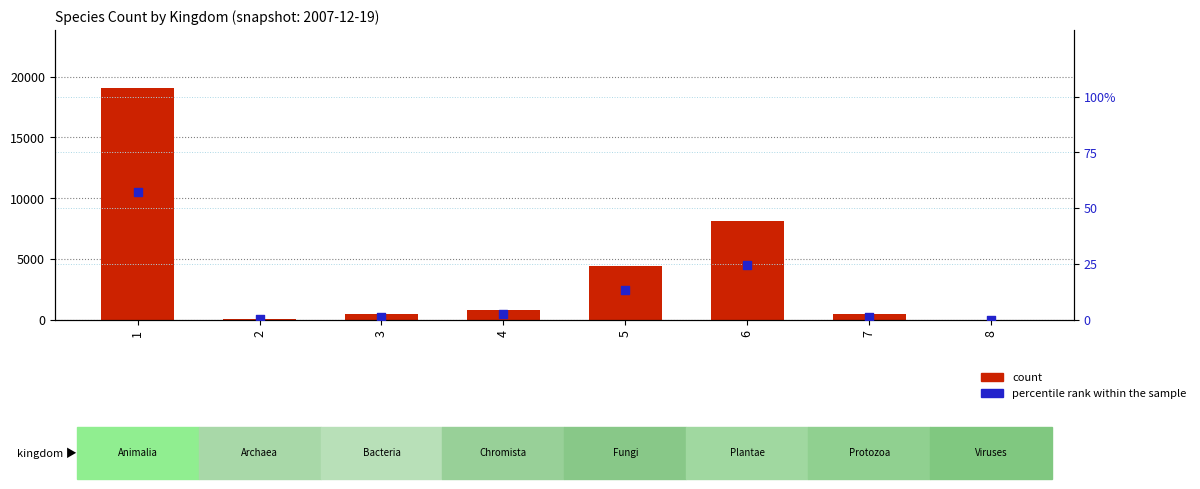

Which series contains the highest Y value?

count